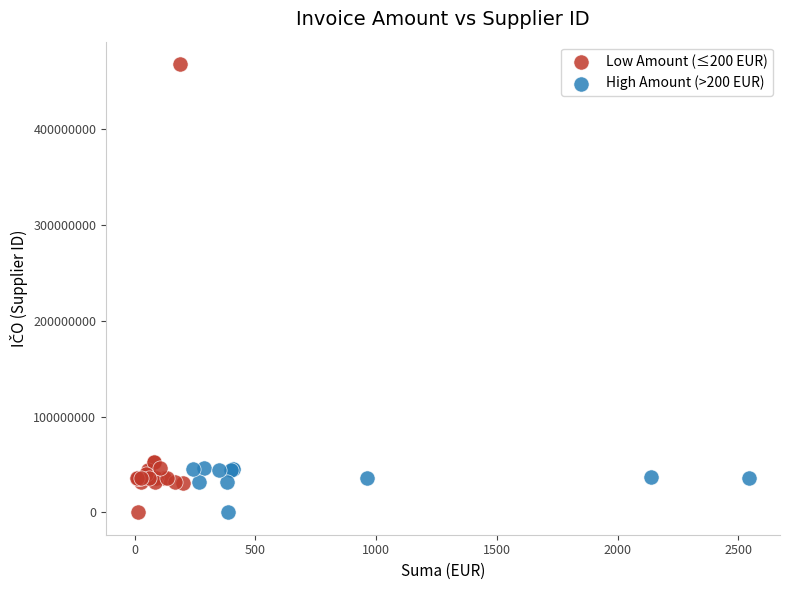

Which series contains the highest Y value?

Low Amount (≤200 EUR)